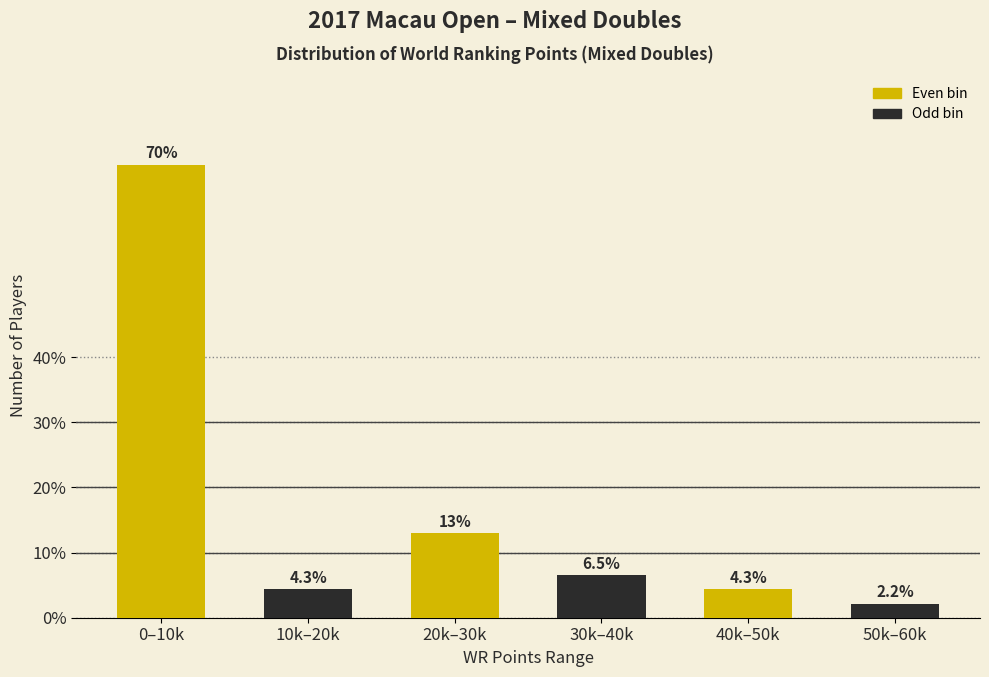

Reading right to left, extract all data points from this chart.

2.2	4.3	6.5	13.0	4.3	69.6